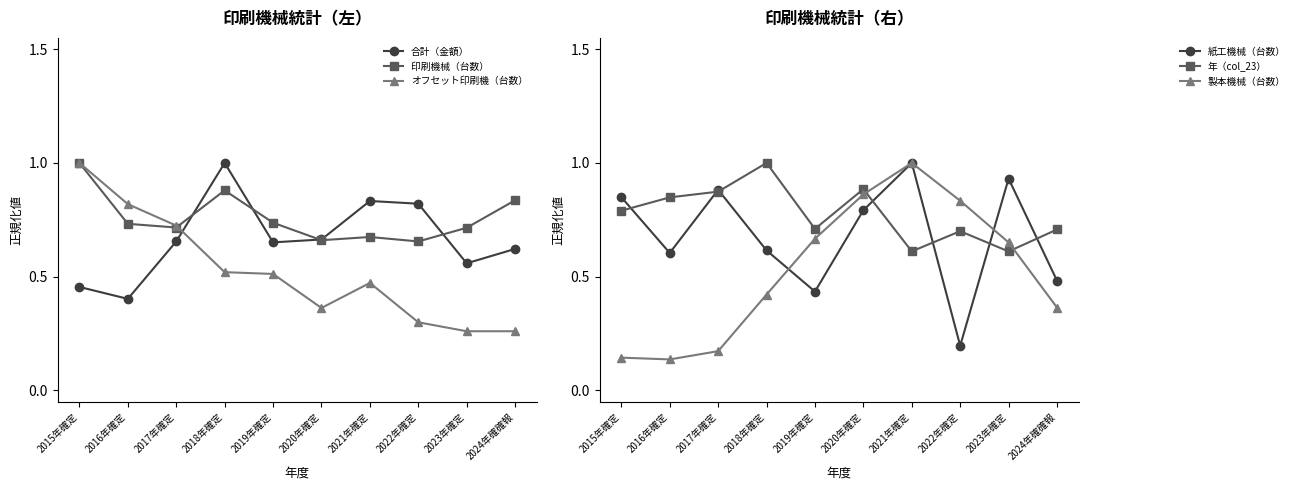

Rank the series by their maximum value, from highest to lowest.

合計（金額）, 印刷機械（台数）, オフセット印刷機（台数）, 紙工機械（台数）, 年（col_23）, 製本機械（台数）